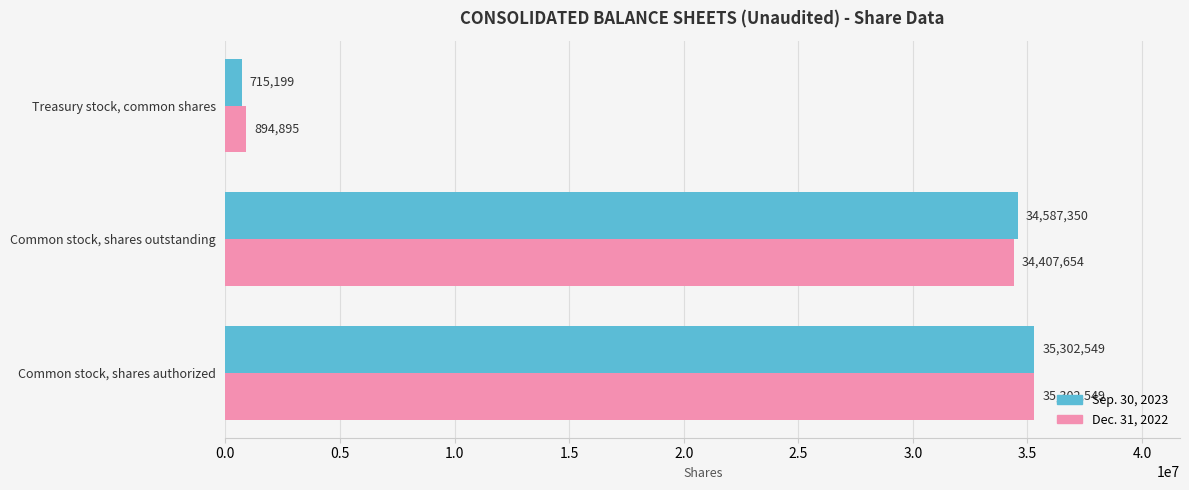

Is it true that Sep. 30, 2023 equals 35302549 at Common stock, shares authorized?

True